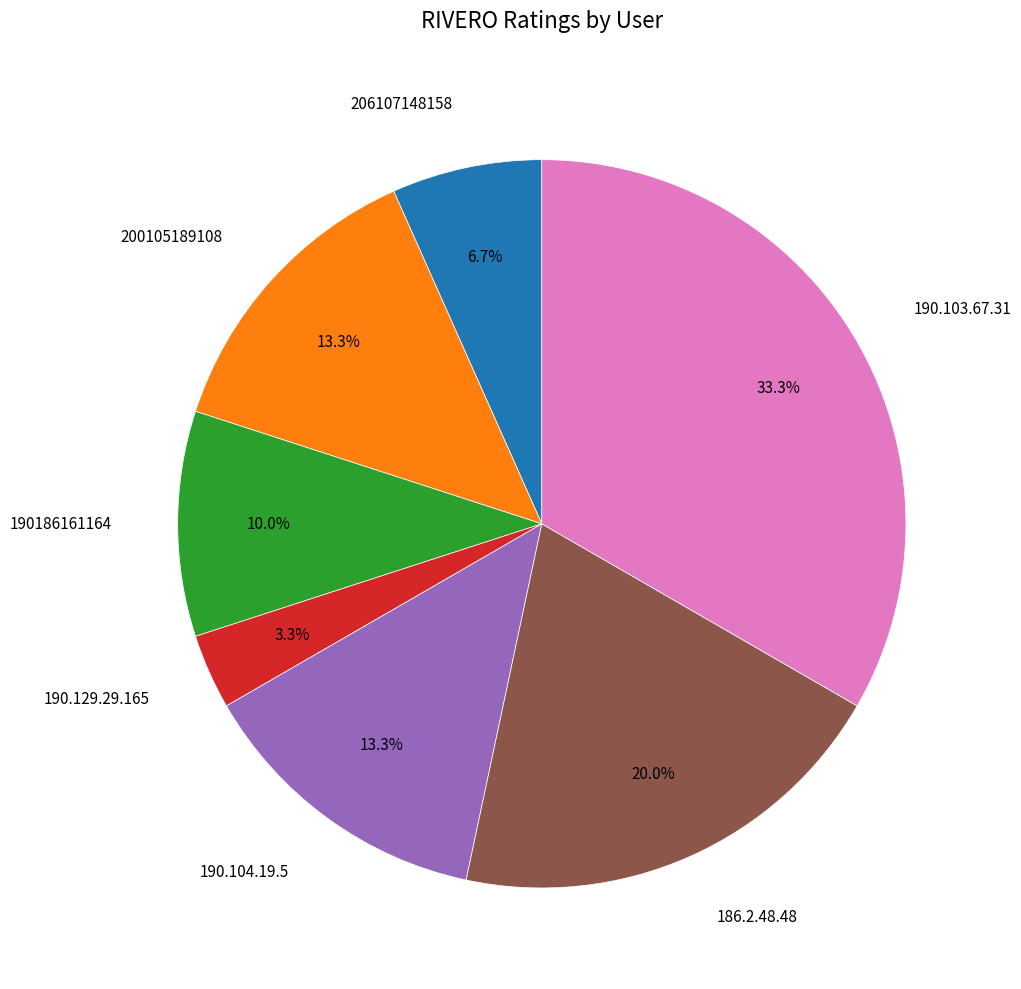

What is the ratio of the value at 206107148158 to the value at 190.129.29.165?

2.0